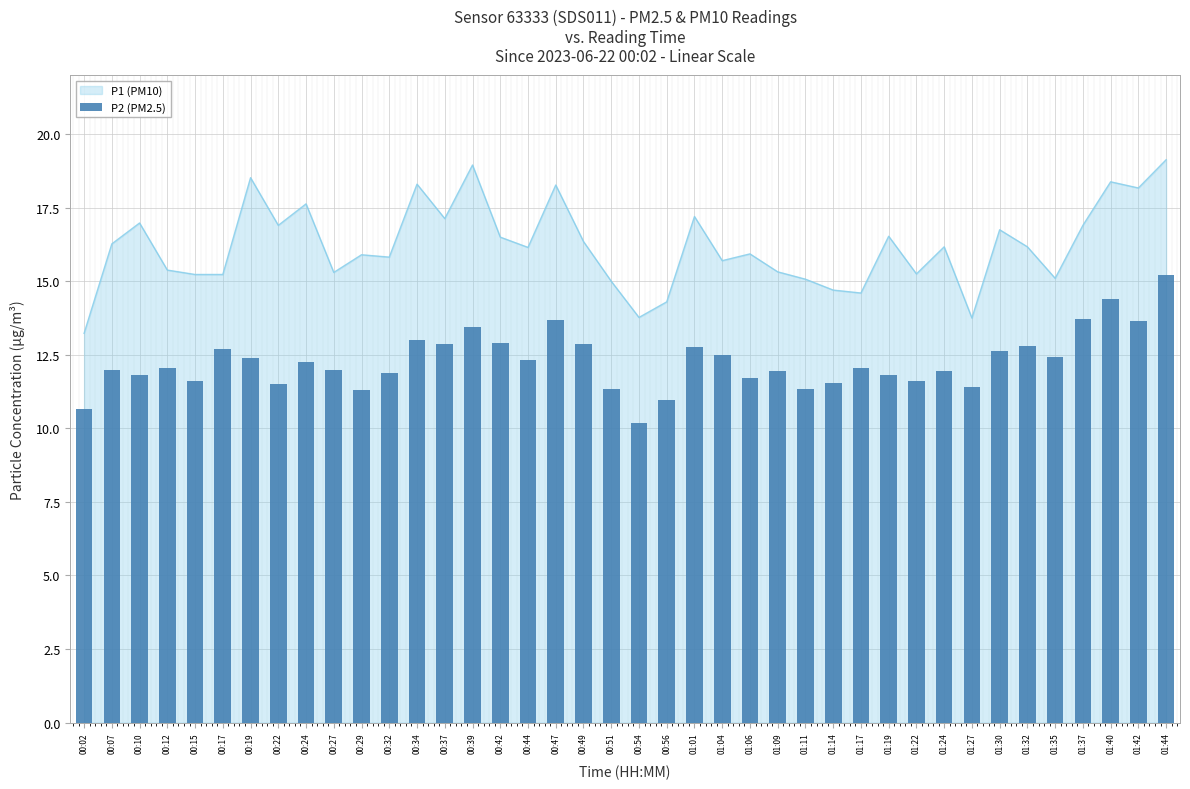

Between 00:32 and 00:07, which is larger?

00:07